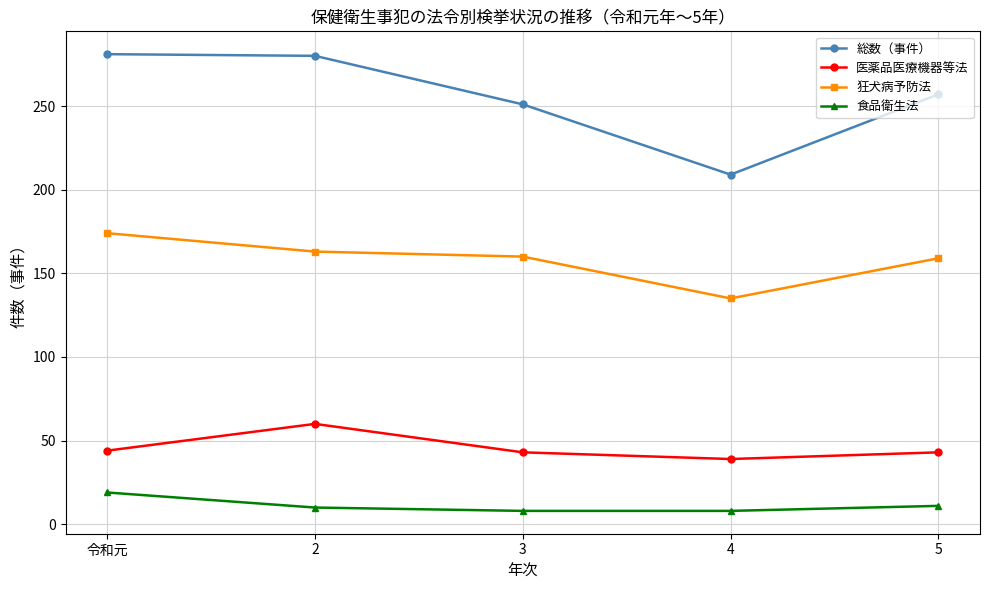

Does the chart have visible grid lines?

Yes